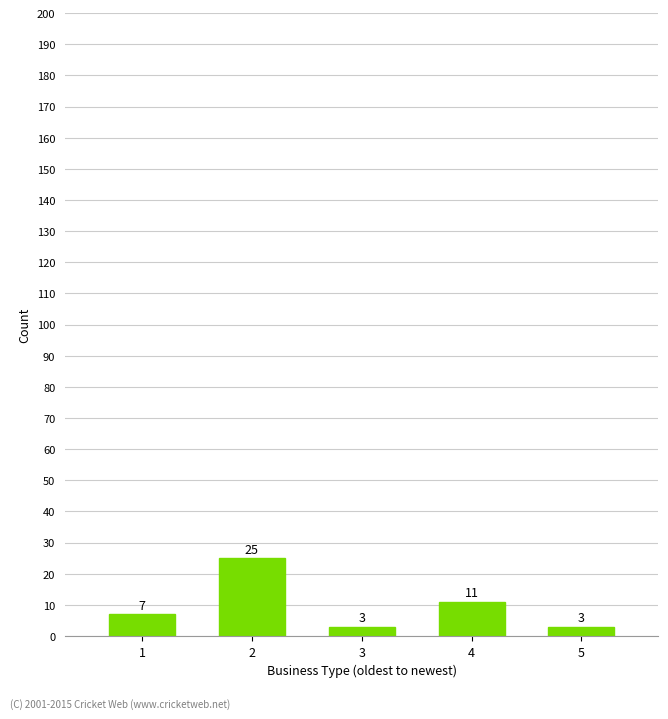

Reading right to left, list all the values displayed in this chart.

5=3	4=11	3=3	2=25	1=7